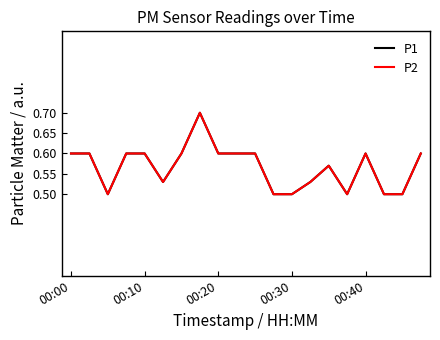

What is the average value of the P2 series?

0.6